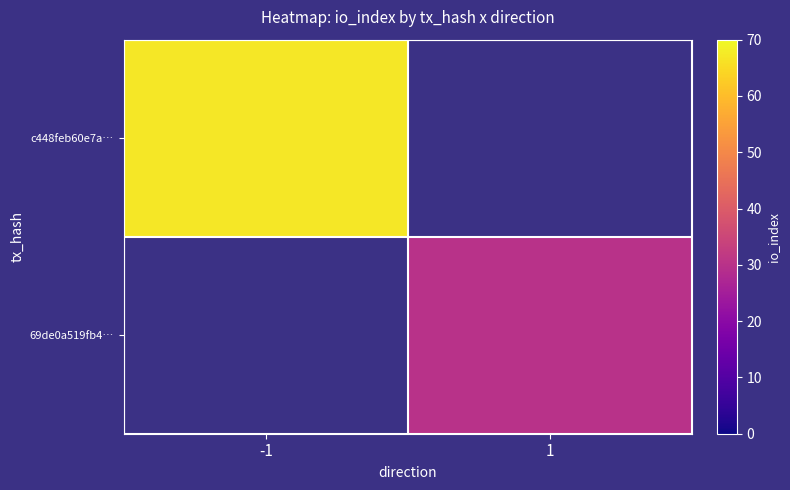

At how many categories does at least one series exceed 37?

1